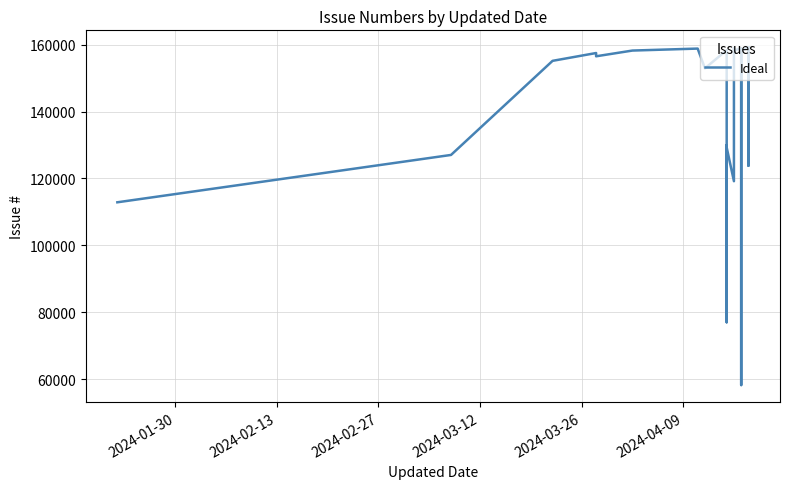

Reading left to right, list all the values displayed in this chart.

112871	127037	155191	157528	156553	158266	158859	152955	158386	158377	150869	132236	128318	76978	129949	129280	119176	157537	159048	158907	158236	158985	121720	58184	158125	159264	155188	159066	159231	156547	157741	153718	153742	159186	157273	152847	123800	159168	158898	158170